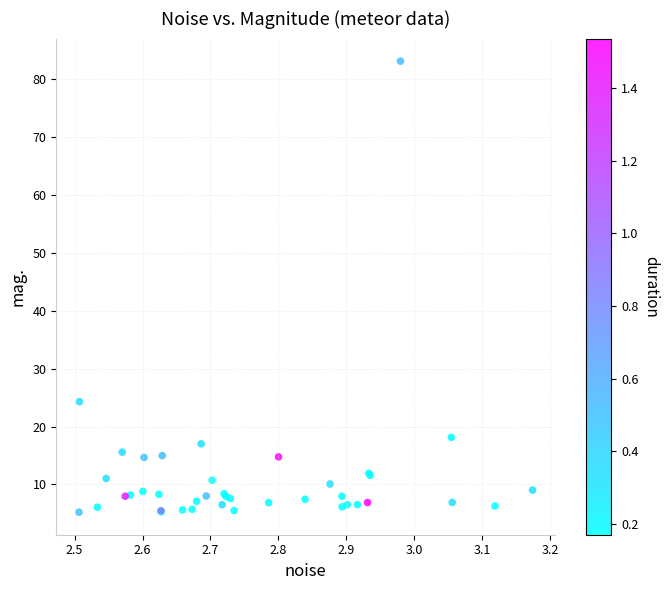

What Y value in the scatter plot is closest to 44?

24.3